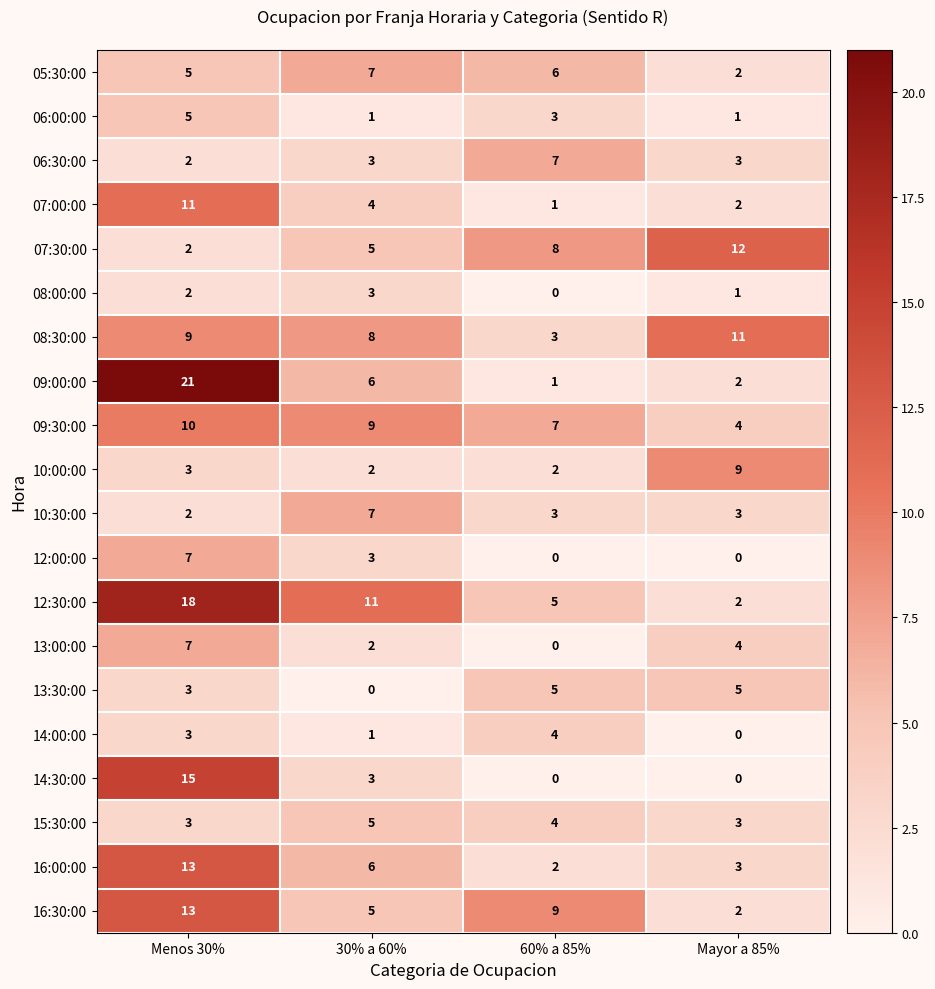

Which series changed the most between 60% a 85% and Mayor a 85%?

08:30:00